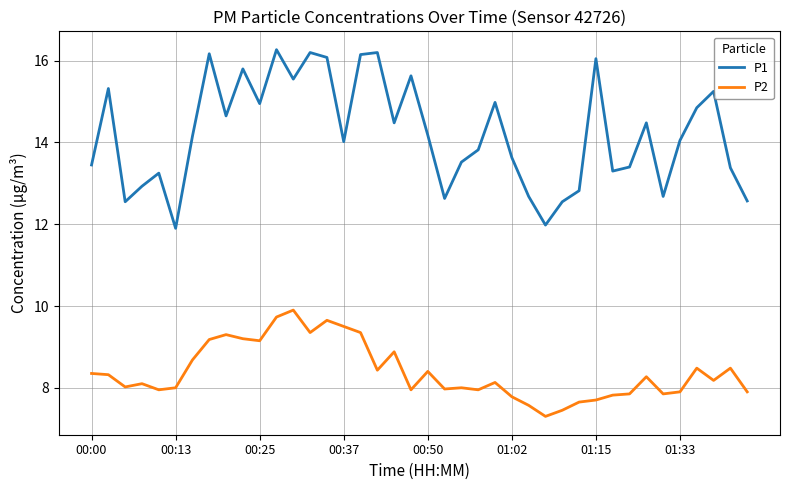

What is the difference between the maximum and minimum values in the P2 series?

2.6